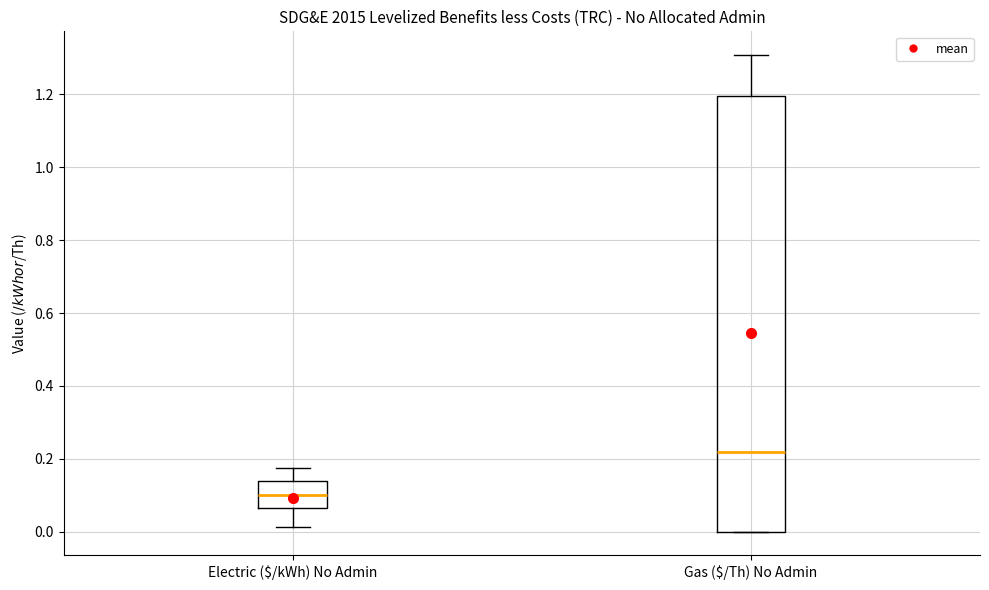

Reading left to right, read every box against the y-axis: the position of its median line, the range the box covers, and the ends of its whiskers. The values are not printed on the chart, so give them approximately, as read against the axis.

Electric ($/kWh) No Admin: median 0.10, box 0.06 to 0.14, whiskers 0.02 to 0.18
Gas ($/Th) No Admin: median 0.22, box 0.00 to 1.20, whiskers 0.00 to 1.30